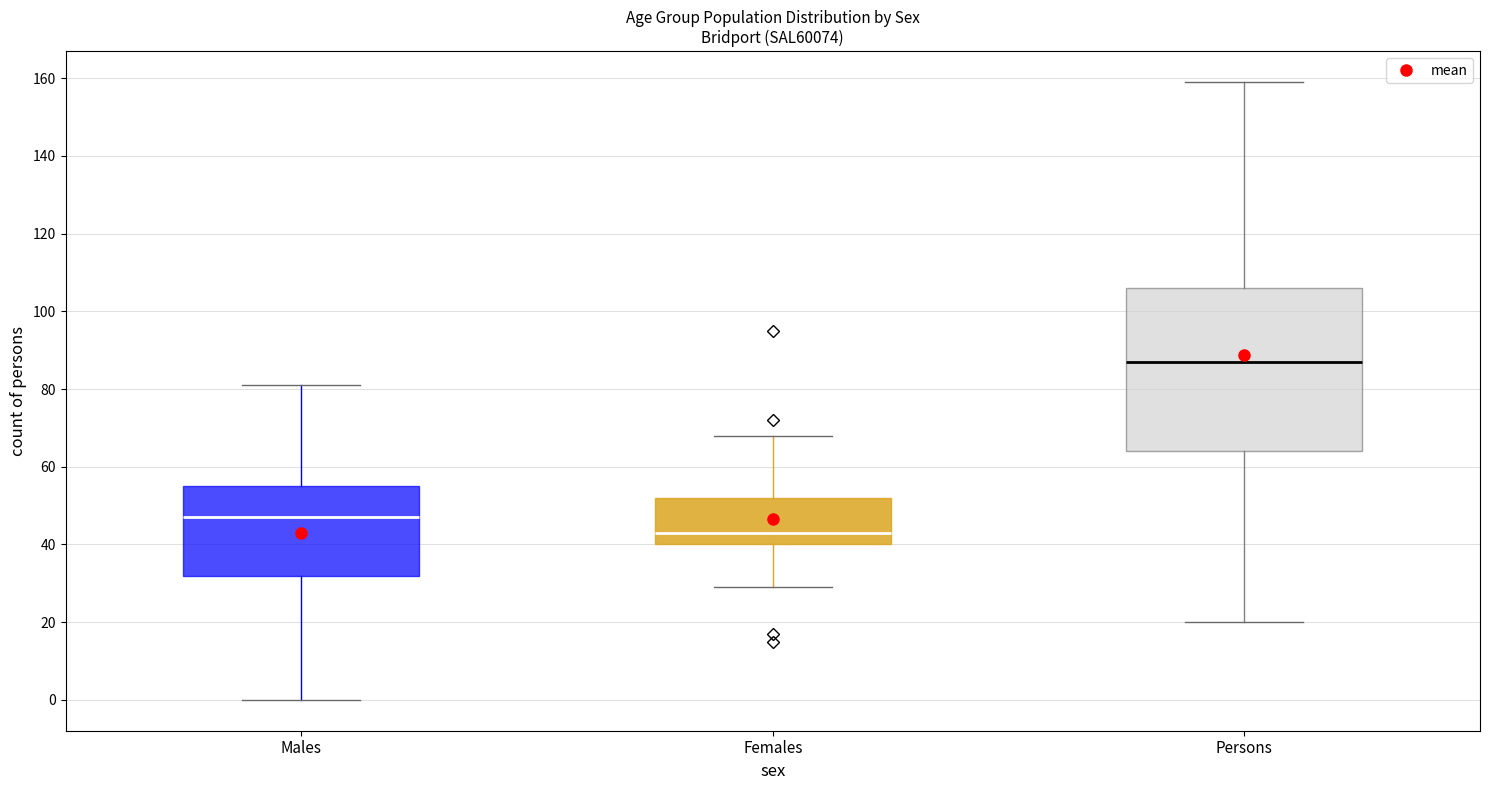

Which box is the tallest, from its lower edge to its upper edge?

Persons